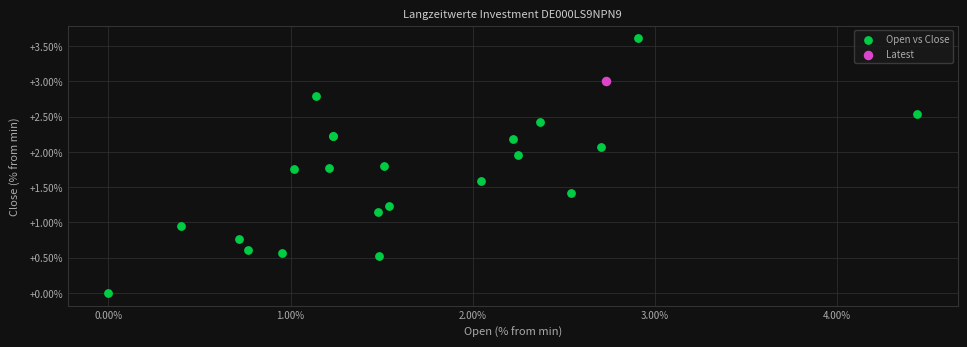

What are all the series names shown in the legend?

Open vs Close, Latest